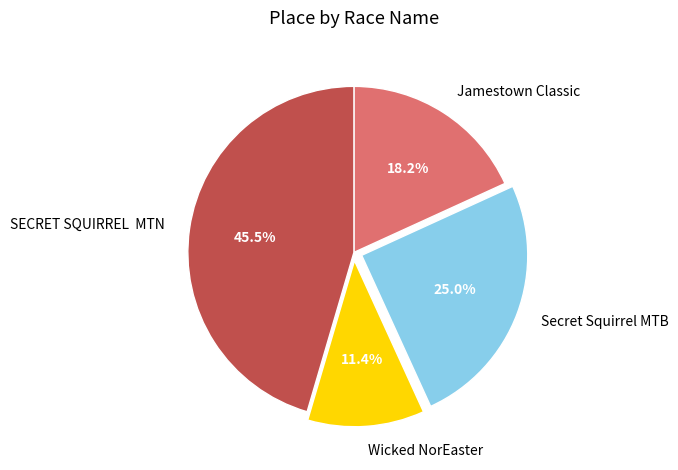

How many slices are in this pie chart?

4